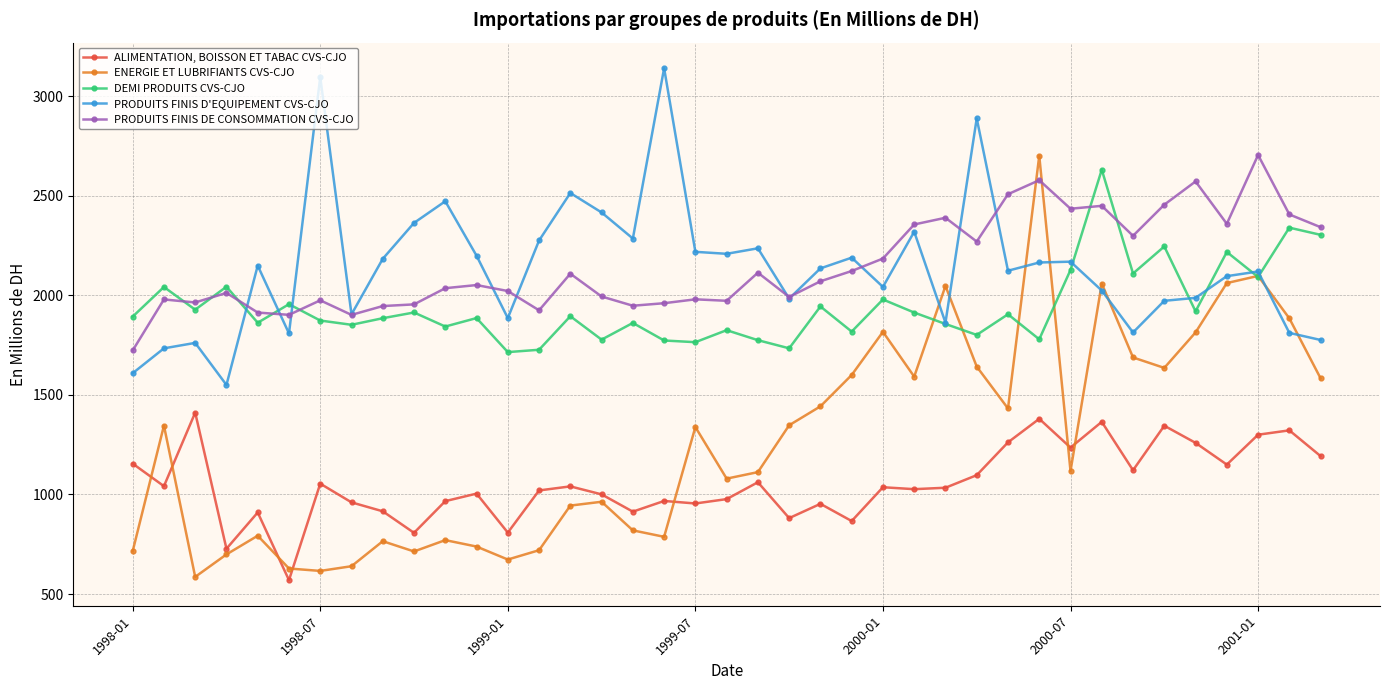

Rank the series by their maximum value, from highest to lowest.

PRODUITS FINIS D'EQUIPEMENT CVS-CJO, PRODUITS FINIS DE CONSOMMATION CVS-CJO, ENERGIE ET LUBRIFIANTS CVS-CJO, DEMI PRODUITS CVS-CJO, ALIMENTATION, BOISSON ET TABAC CVS-CJO